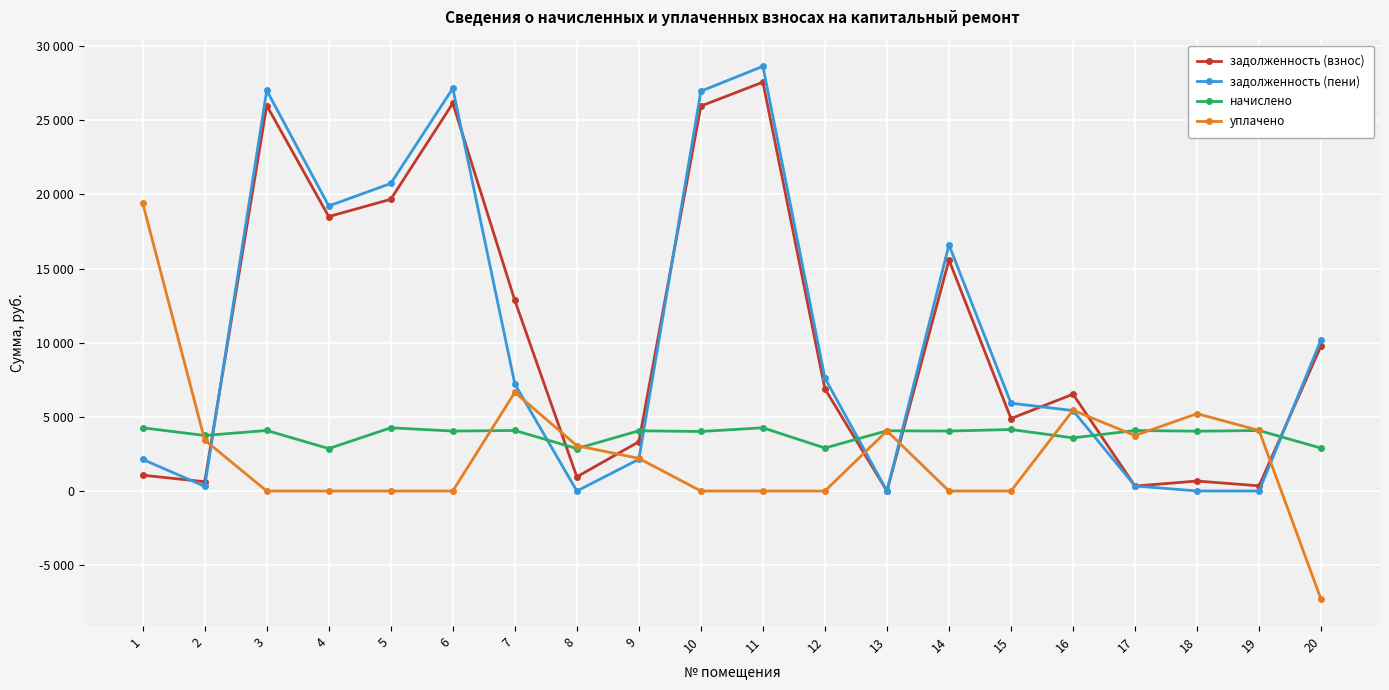

Where is начислено nearest to the value 3561?

16